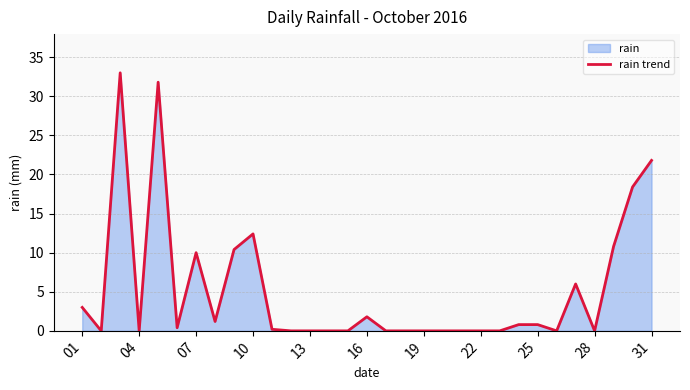

True or false: the data shows -11.2 at 22.

False